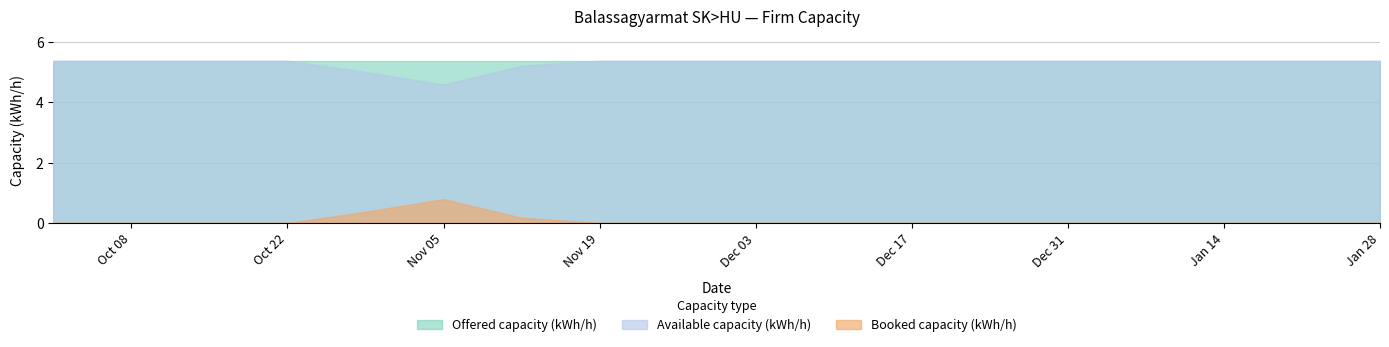

The Available capacity (kWh/h) series shows 8889380 at 2018-10-29. True or false?

False